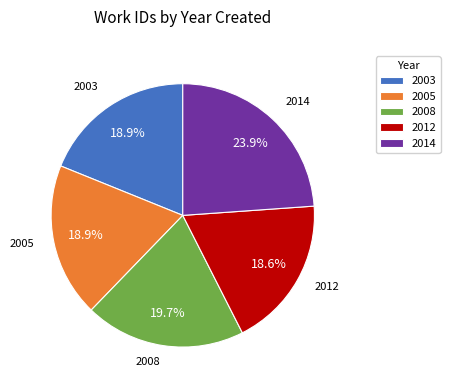

Is it true that 2005 is 19% of the pie?

True